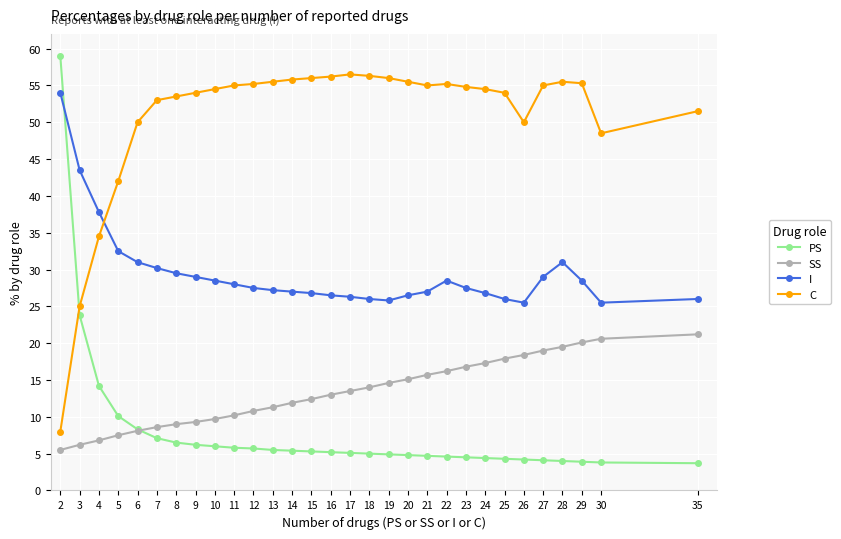

True or false: C has more than 1 interior local peaks.

True